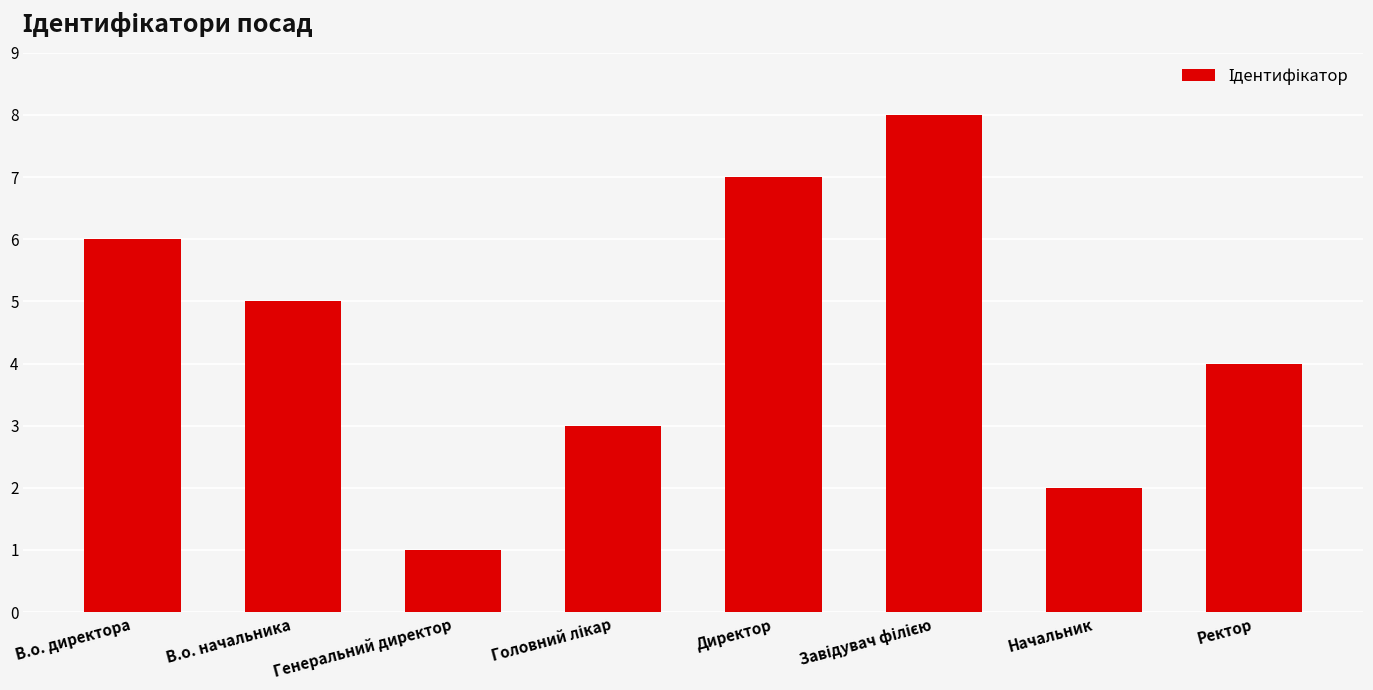

What is the value of the 1st bar from the left?

6